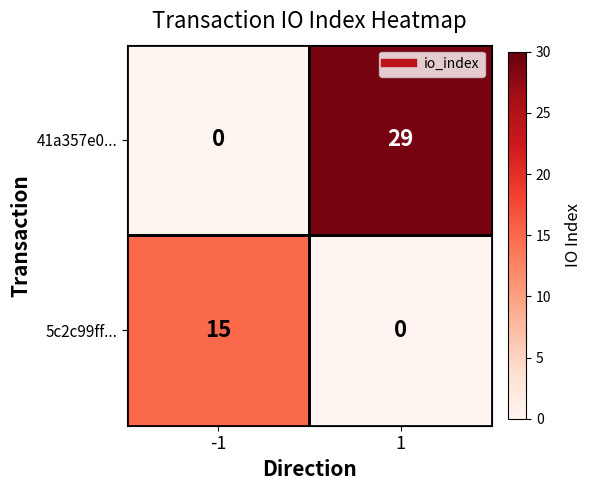

Rank the series at -1 from lowest to highest value.

41a357e0..., 5c2c99ff...